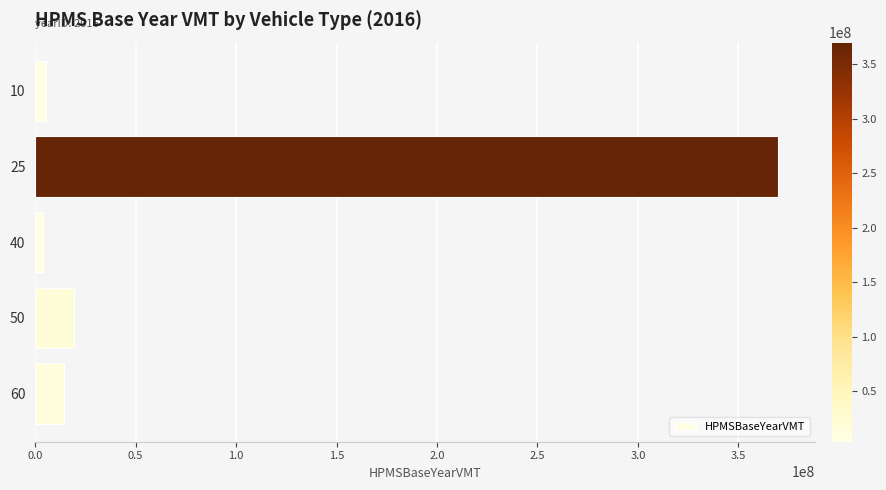

What is the difference between the maximum and minimum values?

366064892.0